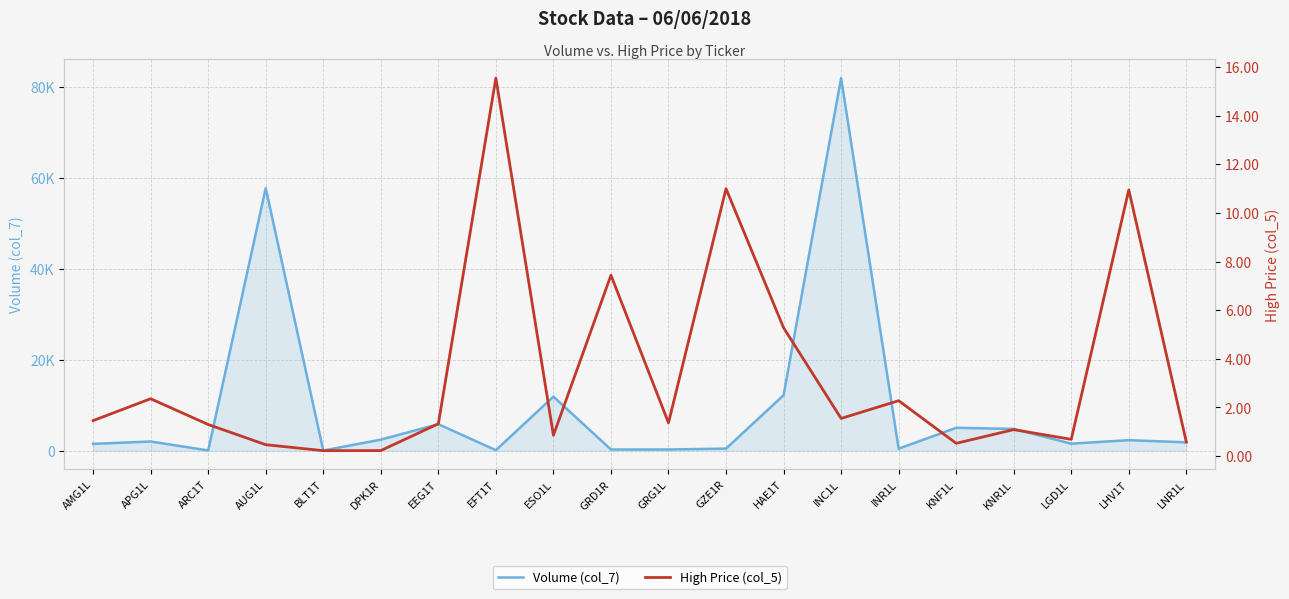

What is the value of the High Price (col_5) point at the 7th from the left?

1.3